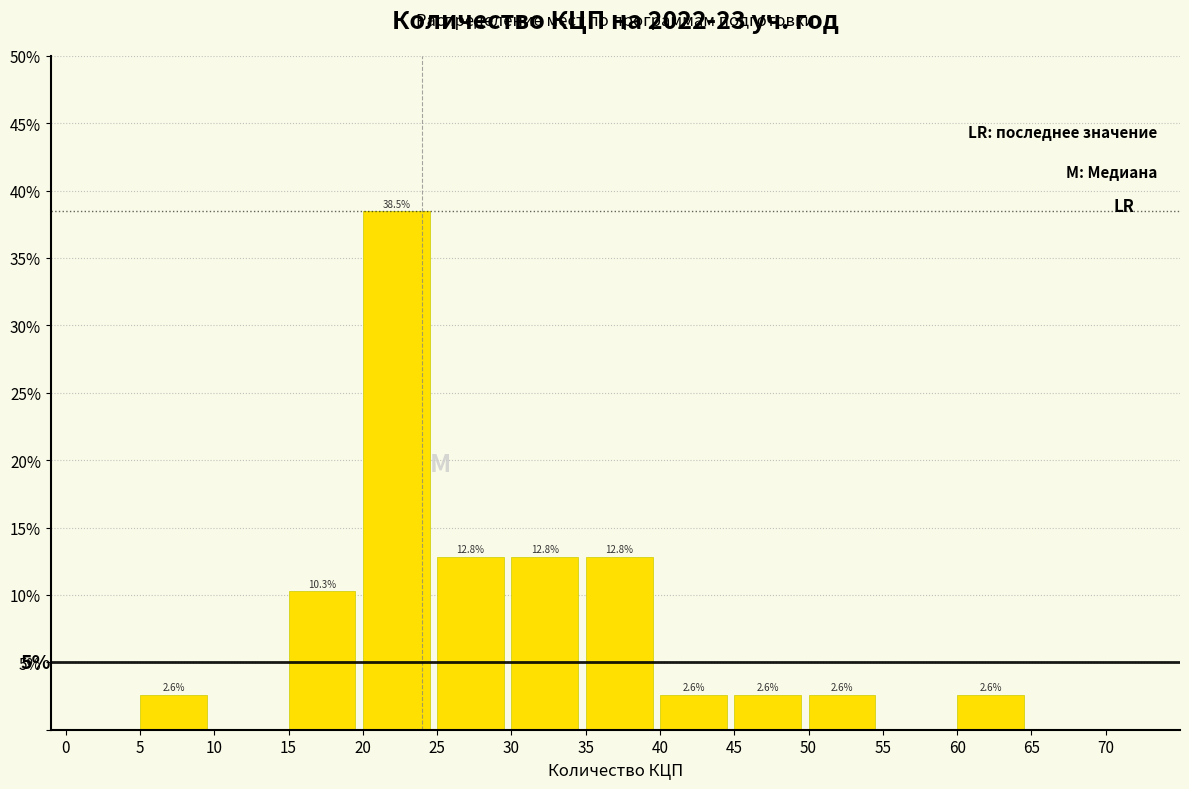

Which range on the x-axis has the tallest bar?

20 to 25